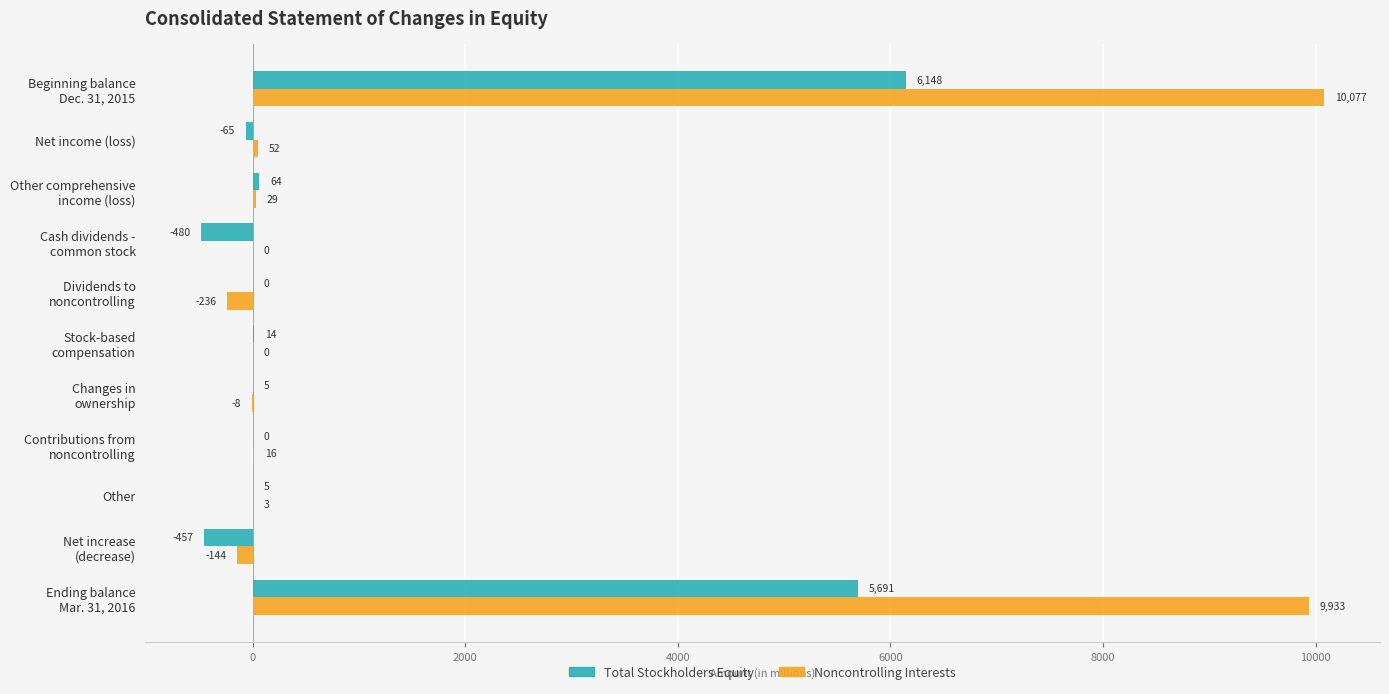

Is it true that Noncontrolling Interests equals 52 at Net income (loss)?

True